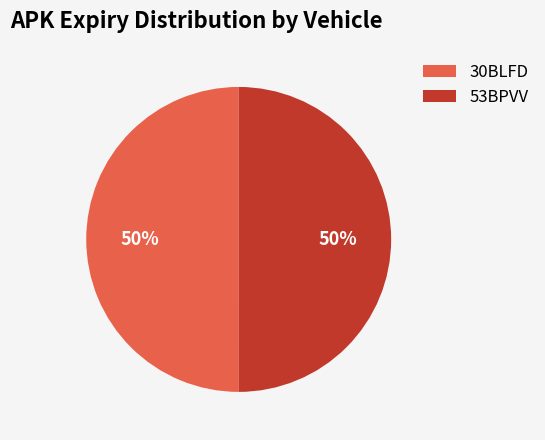

Is the sum of 53BPVV and 30BLFD greater than half?

Yes